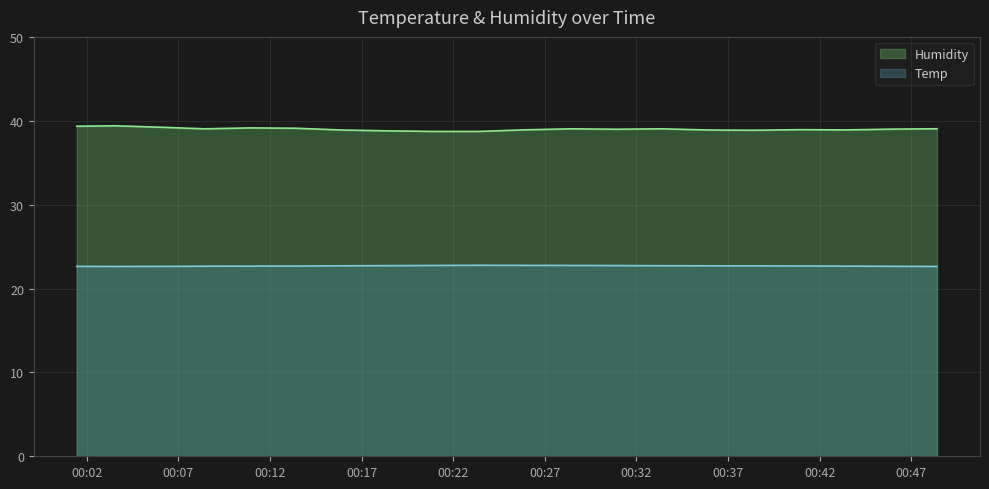

Count the number of categories in the chart.

20